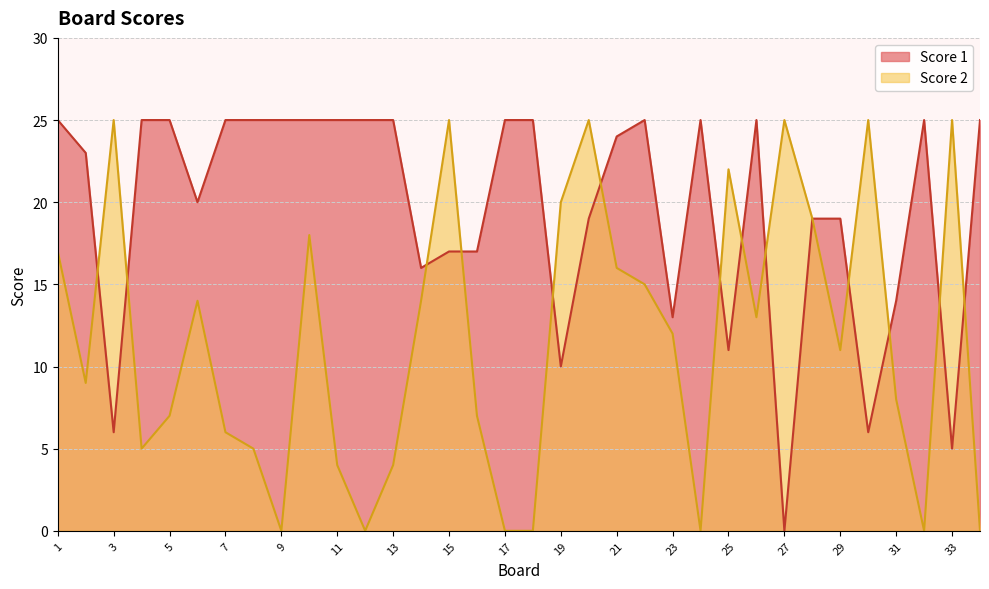

What is the sum of the Score 2 values at 18 and 21?

16